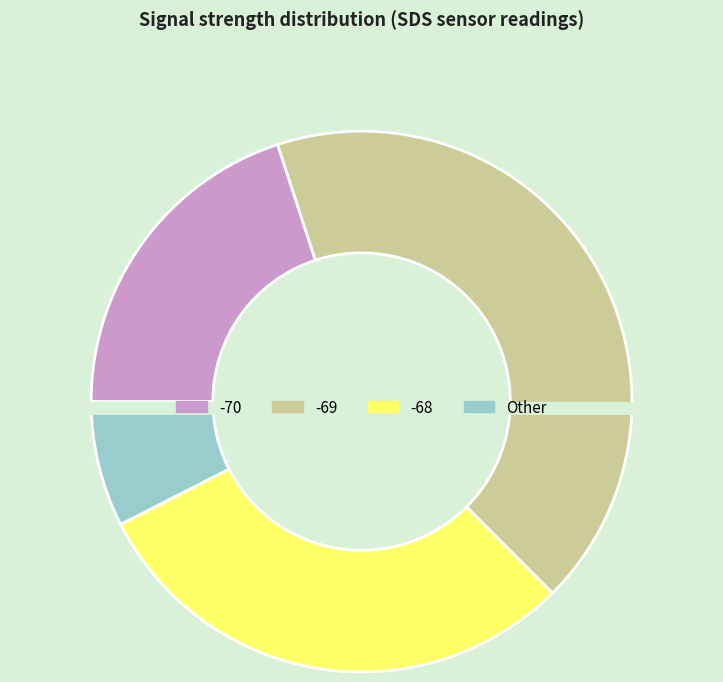

To the nearest percent, what portion does 24 represent?

3%